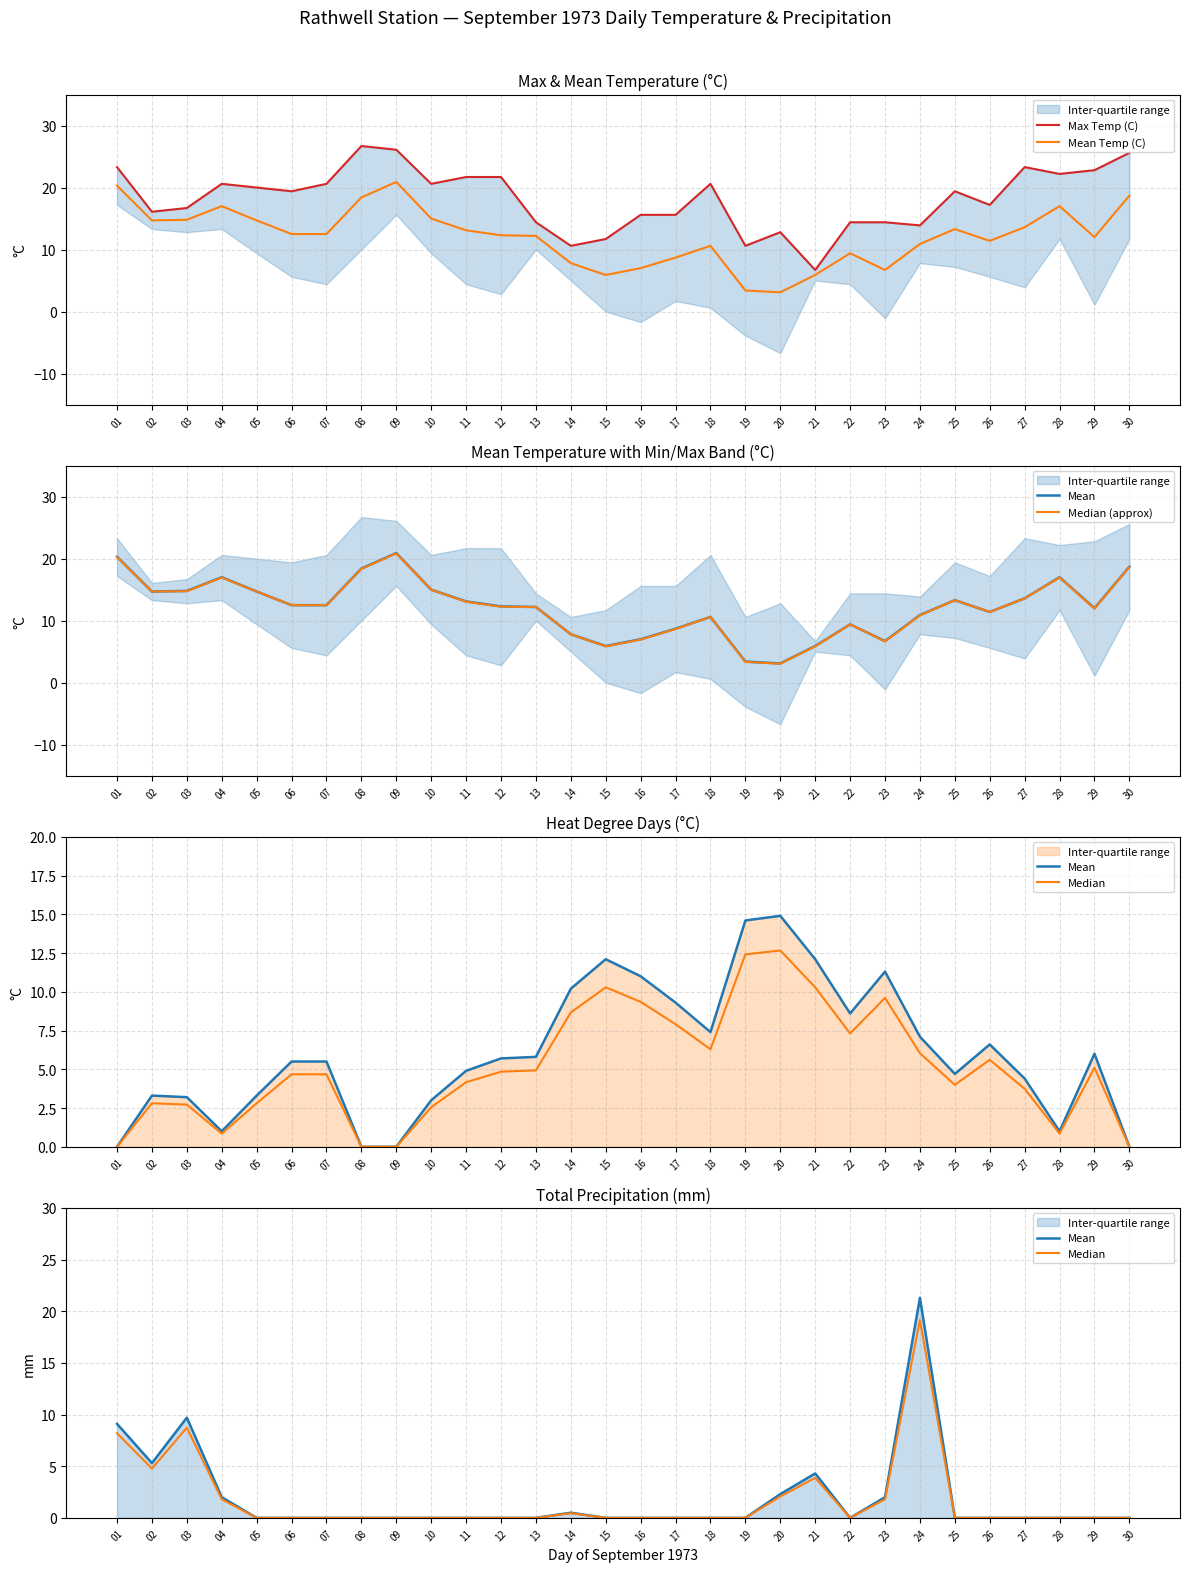

Is it true that Mean Temp (C) equals 10.9 at 24?

True